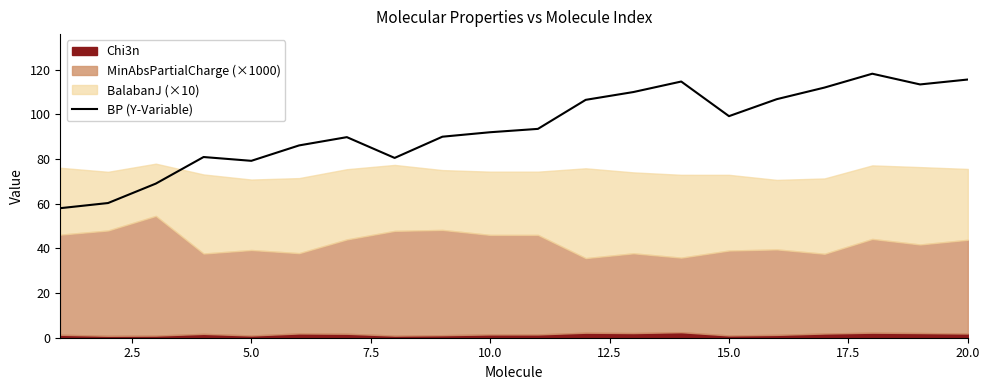

What is the greatest value displayed?

118.2